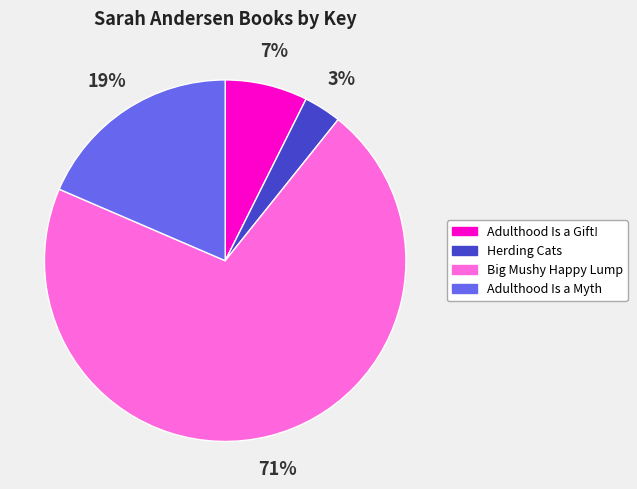

To the nearest percent, what portion does Big Mushy Happy Lump represent?

71%